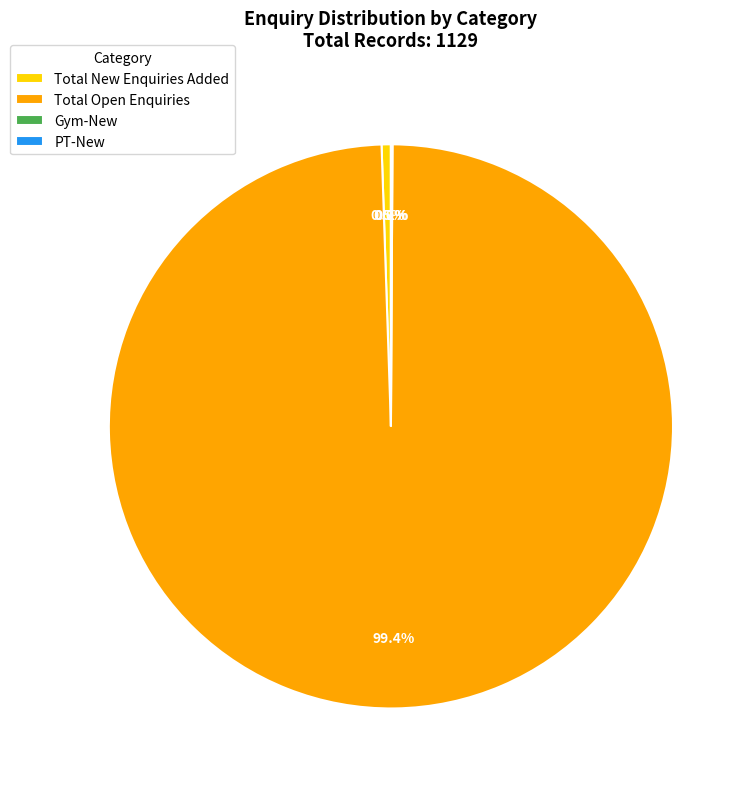

To the nearest percent, what percentage of the pie is Total New Enquiries Added?

1%